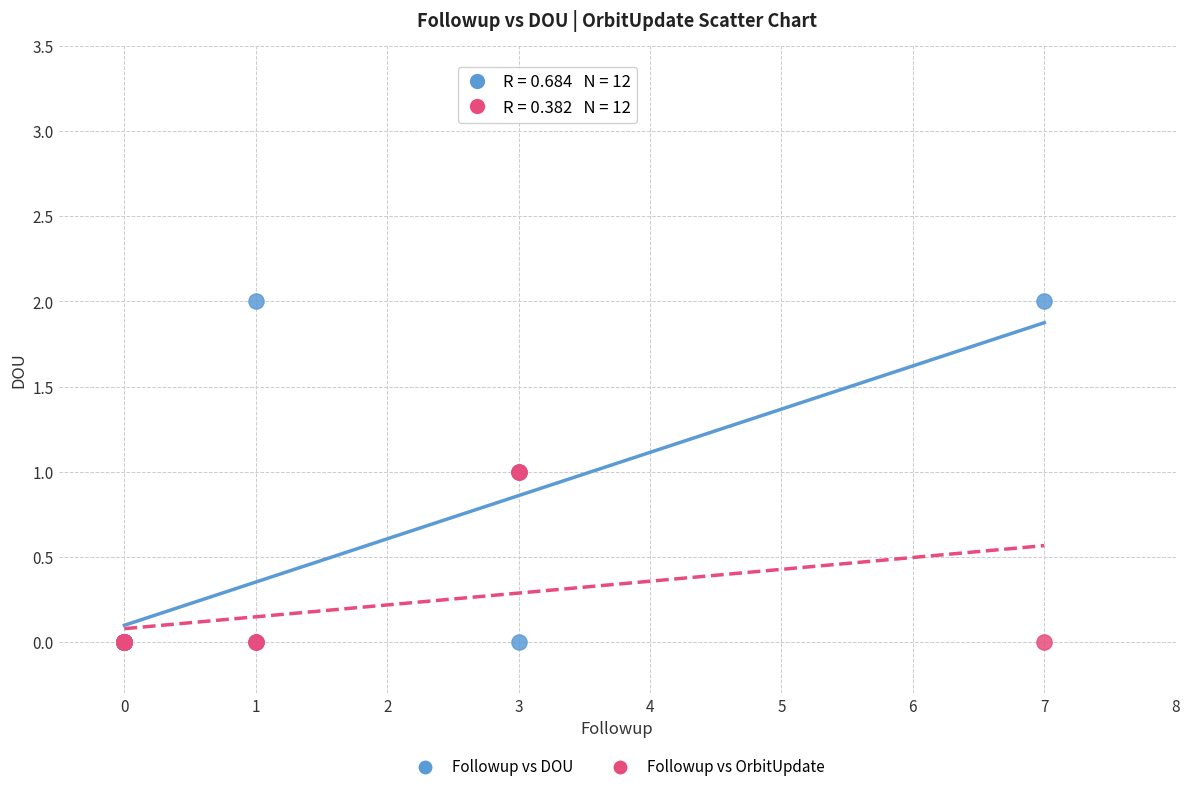

Which series contains the highest Y value?

Followup vs DOU